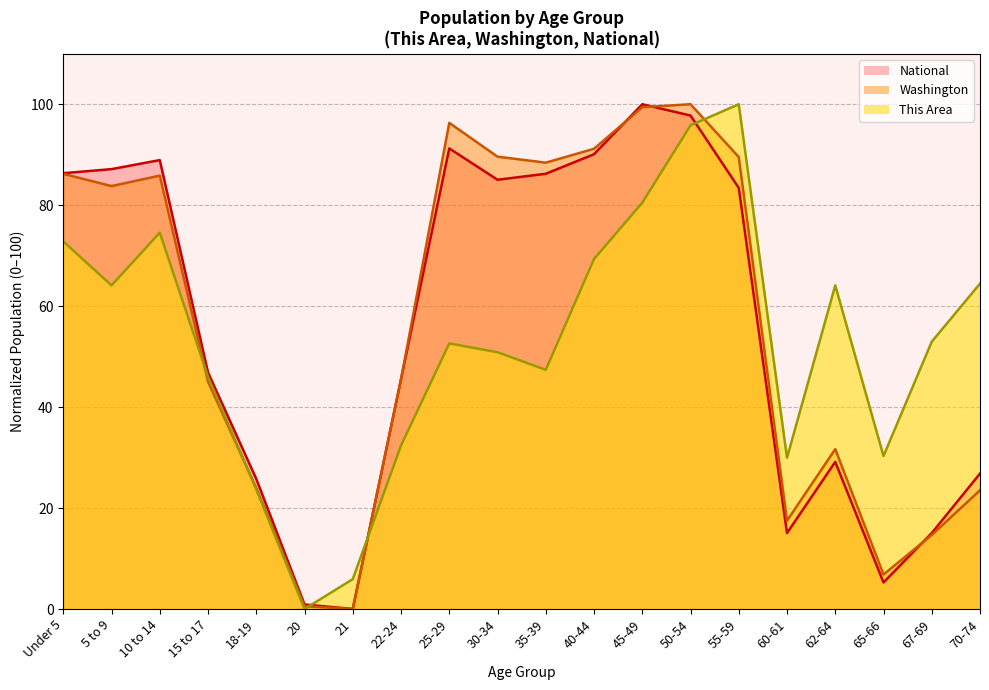

Where does the This Area series first go above 52?

Under 5